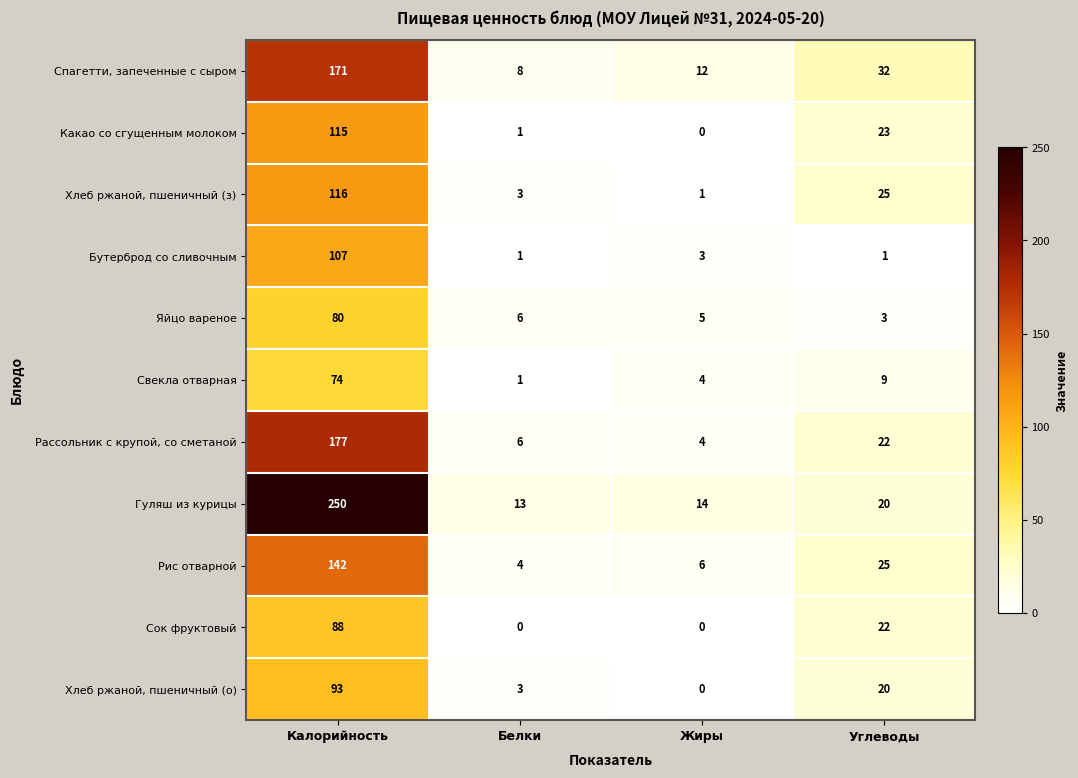

What is the greatest value displayed?

250